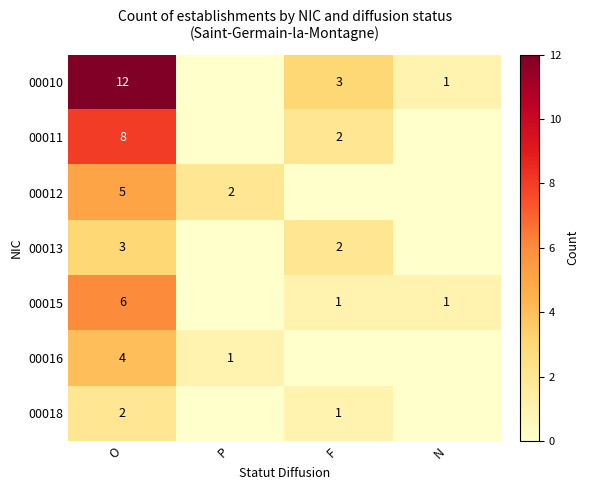

At O, list the series in order from smallest to largest.

00018, 00013, 00016, 00012, 00015, 00011, 00010